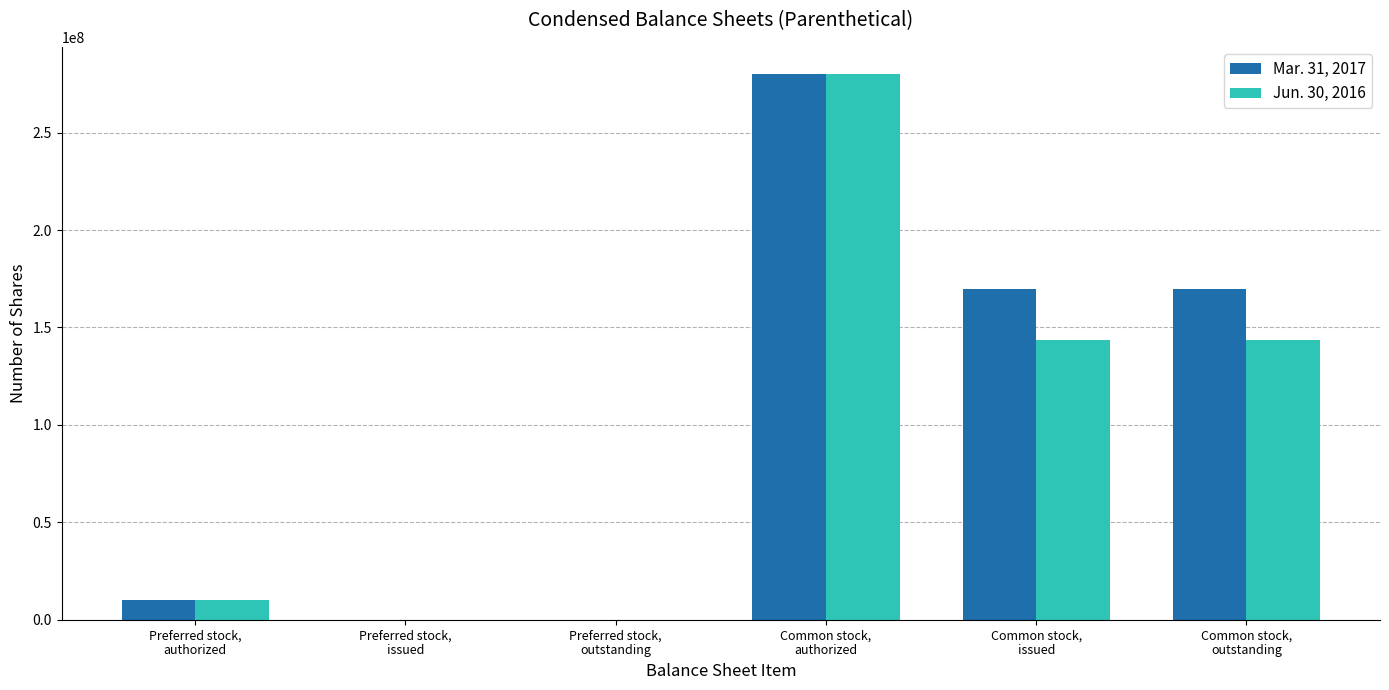

What are all the series names shown in the legend?

Mar. 31, 2017, Jun. 30, 2016